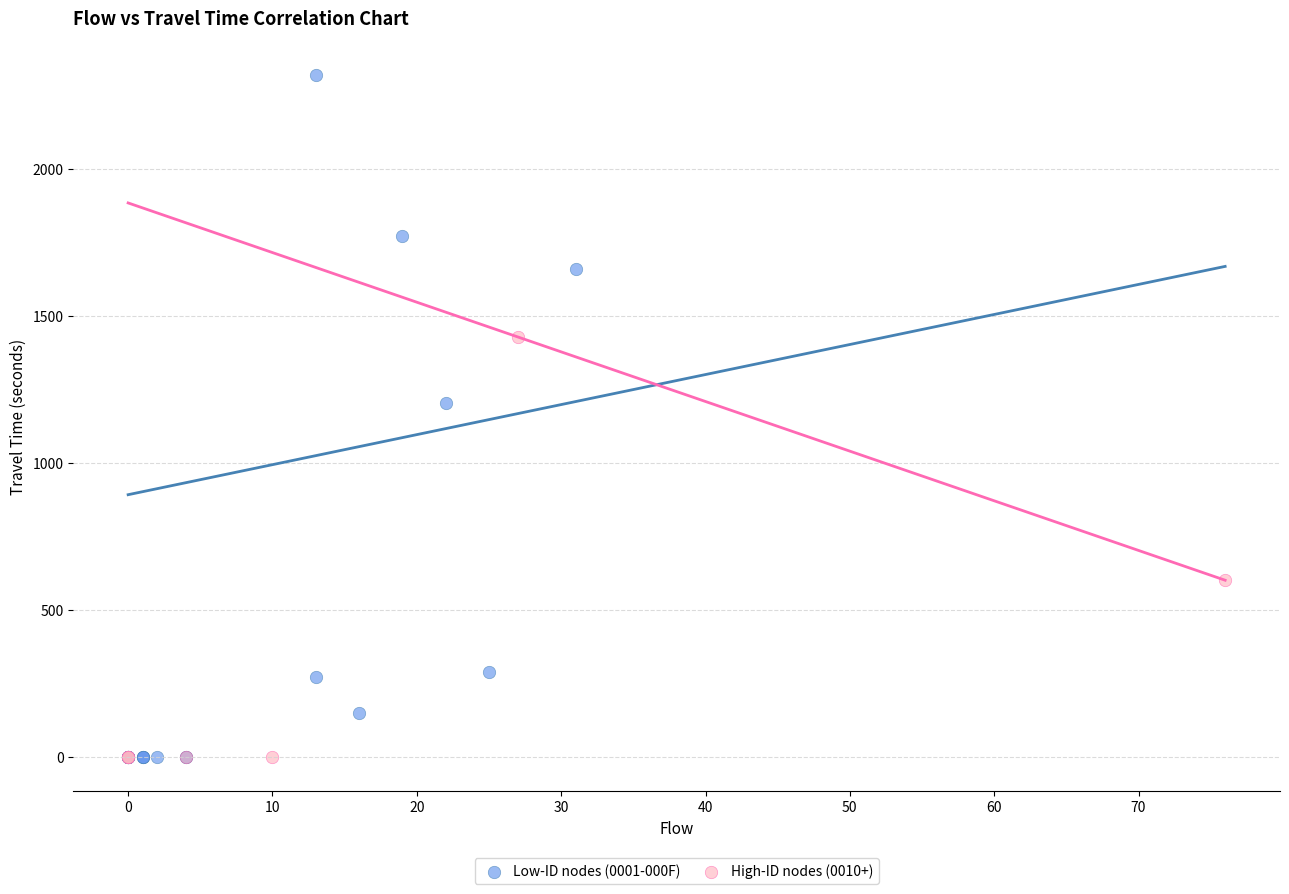

Which series has the widest spread of Y values?

Low-ID nodes (0001-000F)